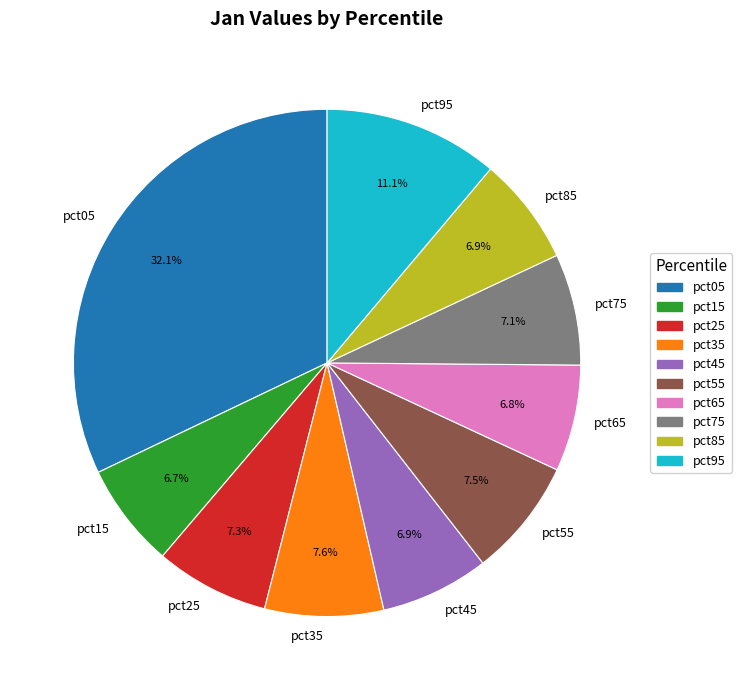

True or false: pct55 accounts for 1% of the total.

False